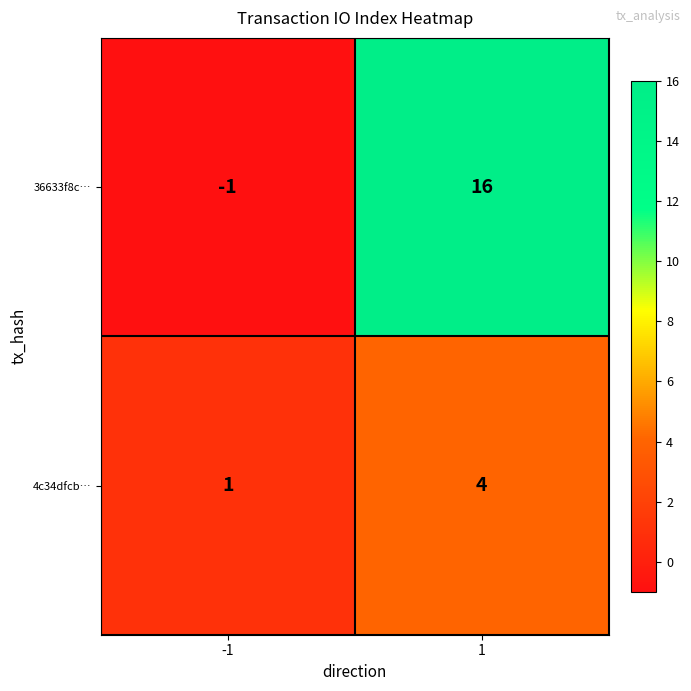

Reading left to right, transcribe all the data shown in this chart.

36633f8c…: -1	16
4c34dfcb…: 1	4